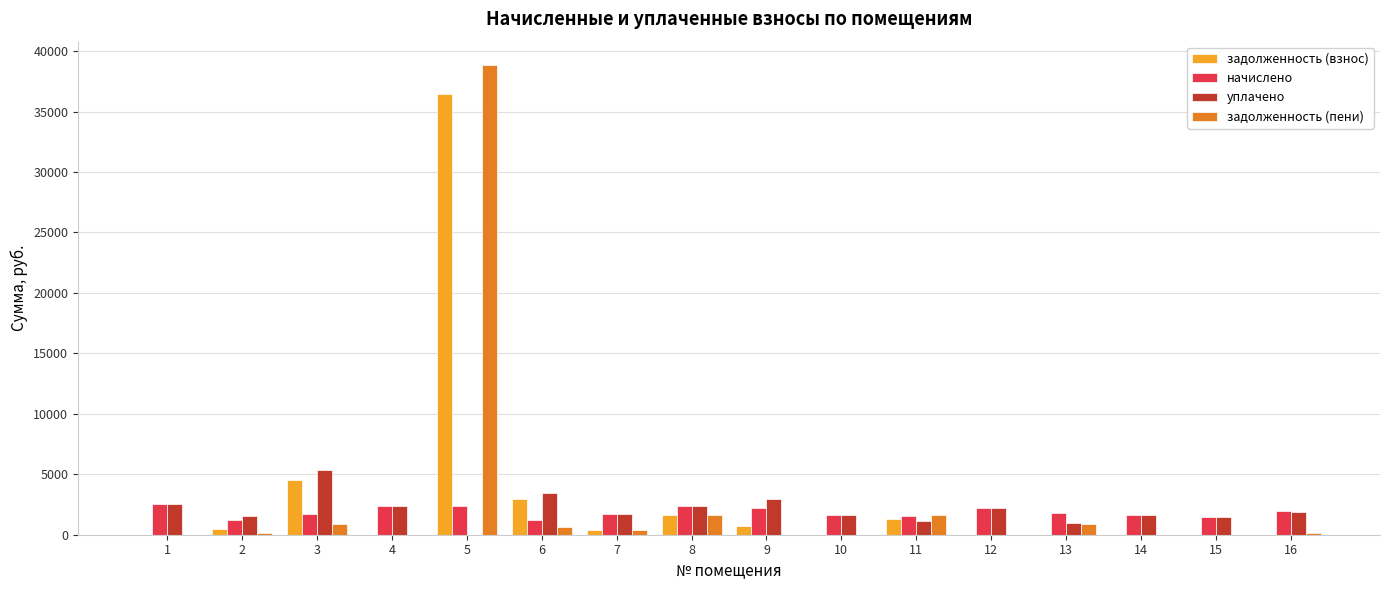

Are the bars horizontal?

No